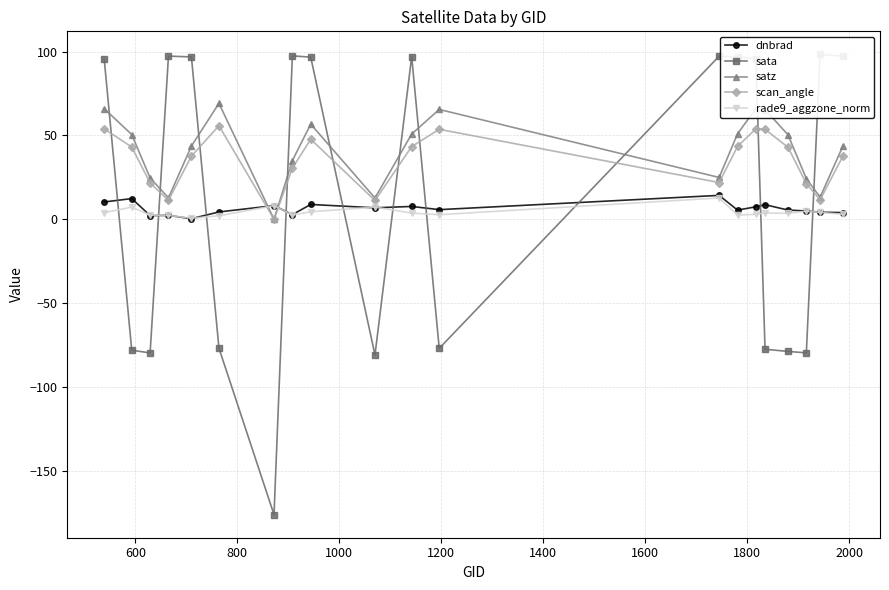

What is the average value of the scan_angle series?

34.8